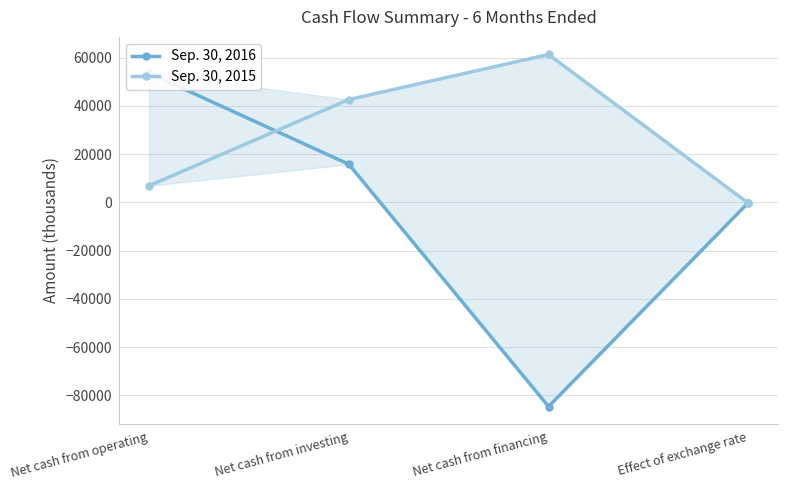

What is the sum of all Sep. 30, 2015 values?

110646